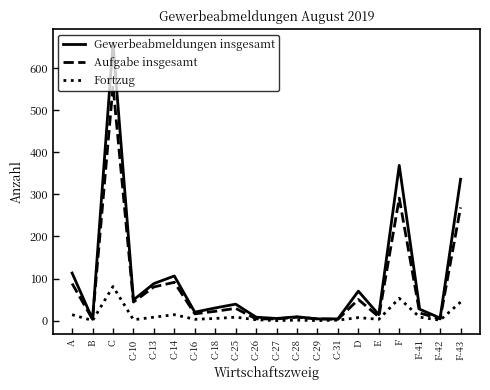

What is the spread (max minus min) of values at F-43?

292